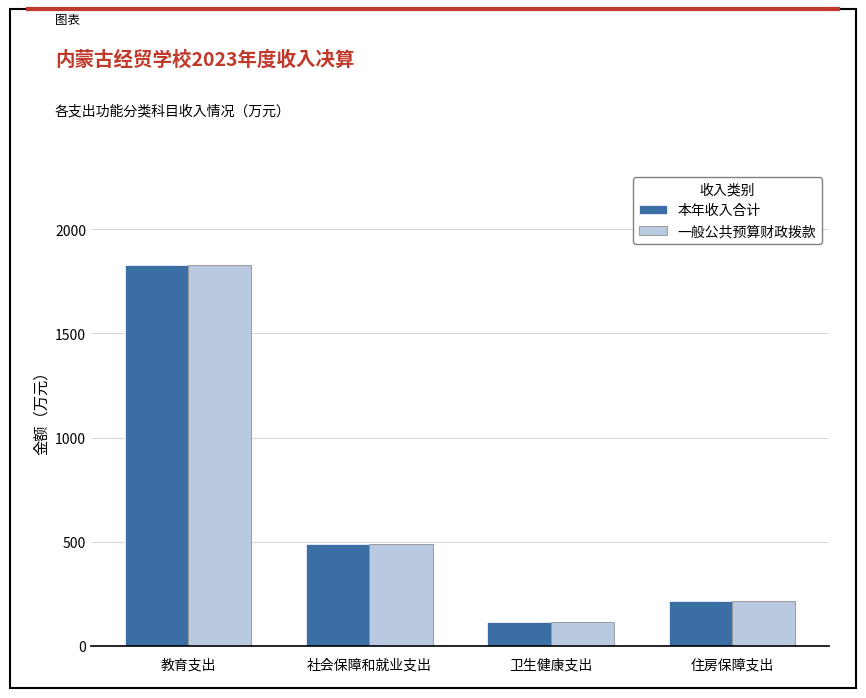

How many bars are there in each group?

2